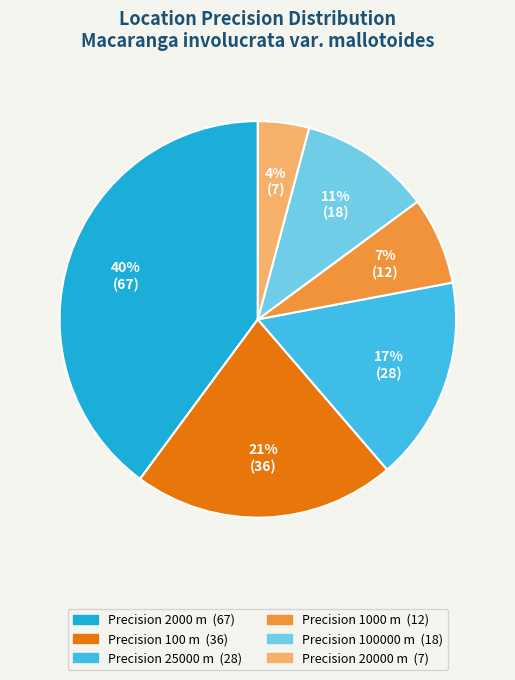

Is there any slice that represents more than half of the pie?

No